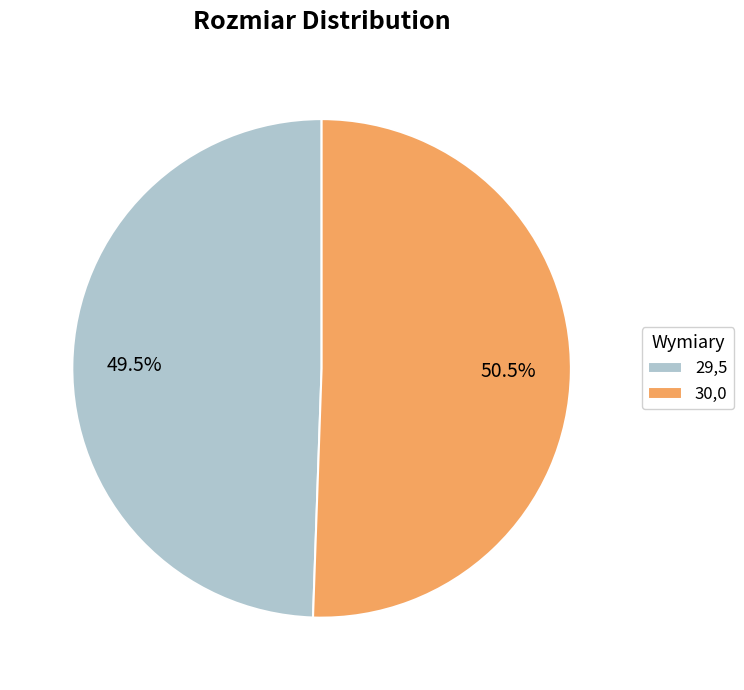

Which slice is the largest?

30,0